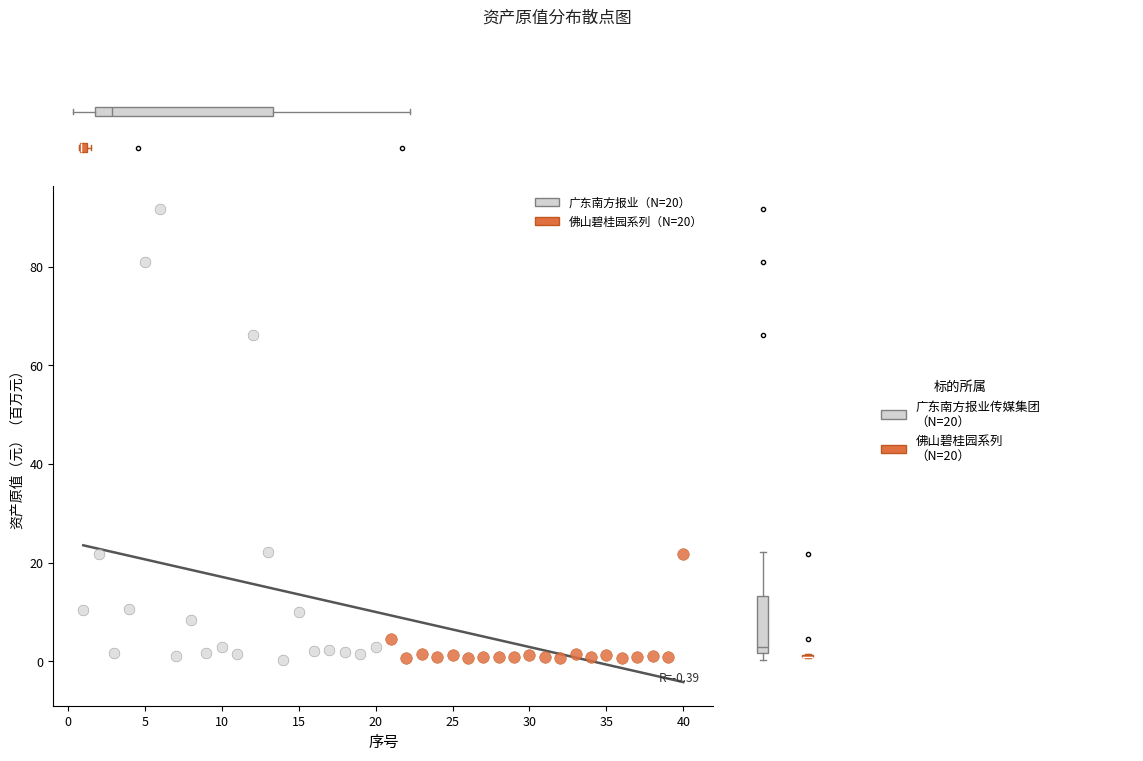

Which series has the widest spread of Y values?

广东南方报业（N=20）